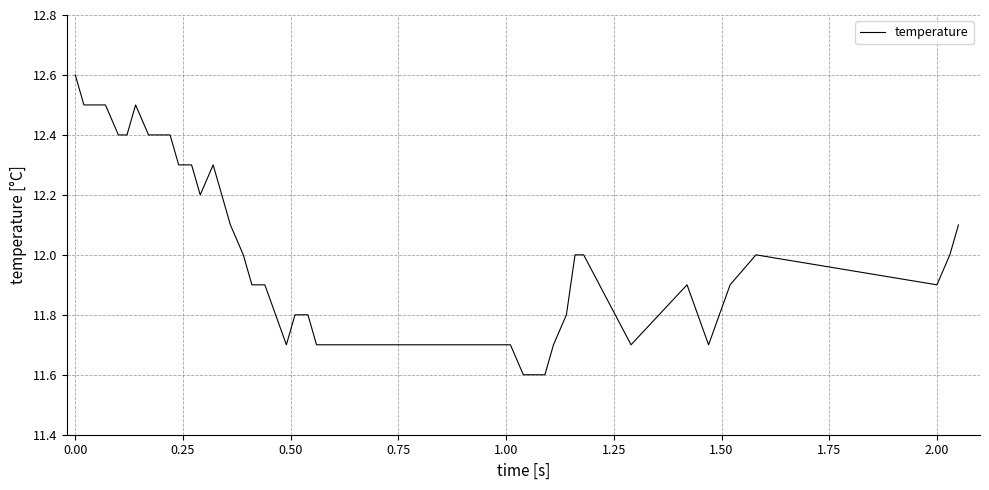

What is the difference between the maximum and minimum values?

1.0